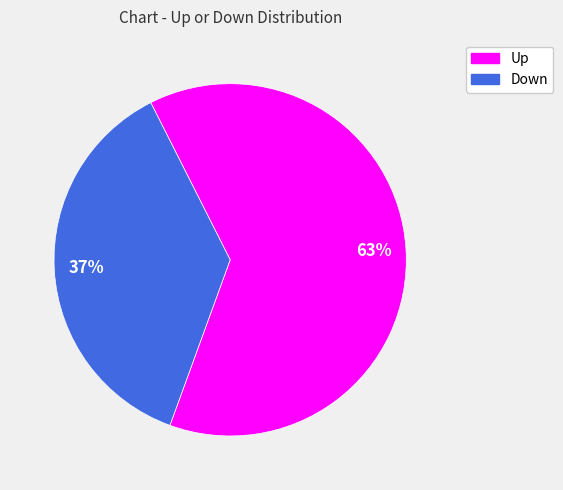

To the nearest percent, what is the difference between the largest and smallest slice percentages?

26%